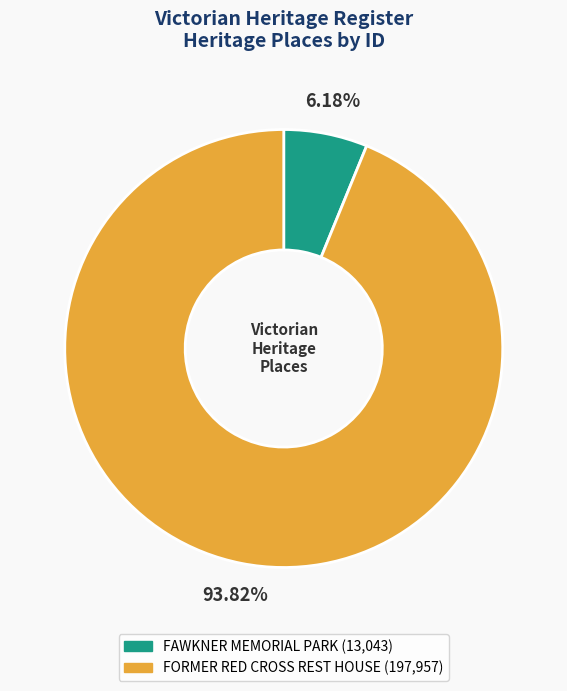

The FORMER RED CROSS REST HOUSE slice represents 99% of the pie. True or false?

False